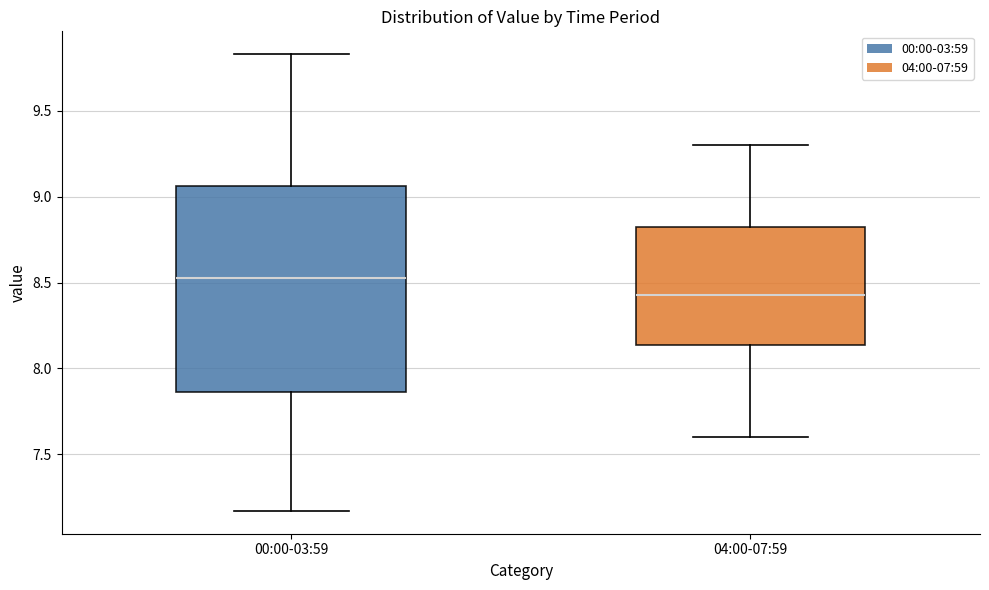

Reading left to right, read every box against the y-axis: the position of its median line, the range the box covers, and the ends of its whiskers. The values are not printed on the chart, so give them approximately, as read against the axis.

00:00-03:59: median 8.55, box 7.85 to 9.05, whiskers 7.15 to 9.85
04:00-07:59: median 8.45, box 8.15 to 8.85, whiskers 7.60 to 9.30